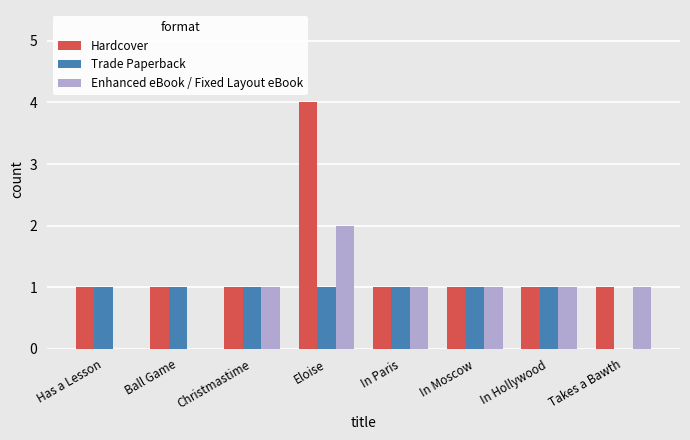

What is the approximate value of Enhanced eBook / Fixed Layout eBook at In Moscow?

1